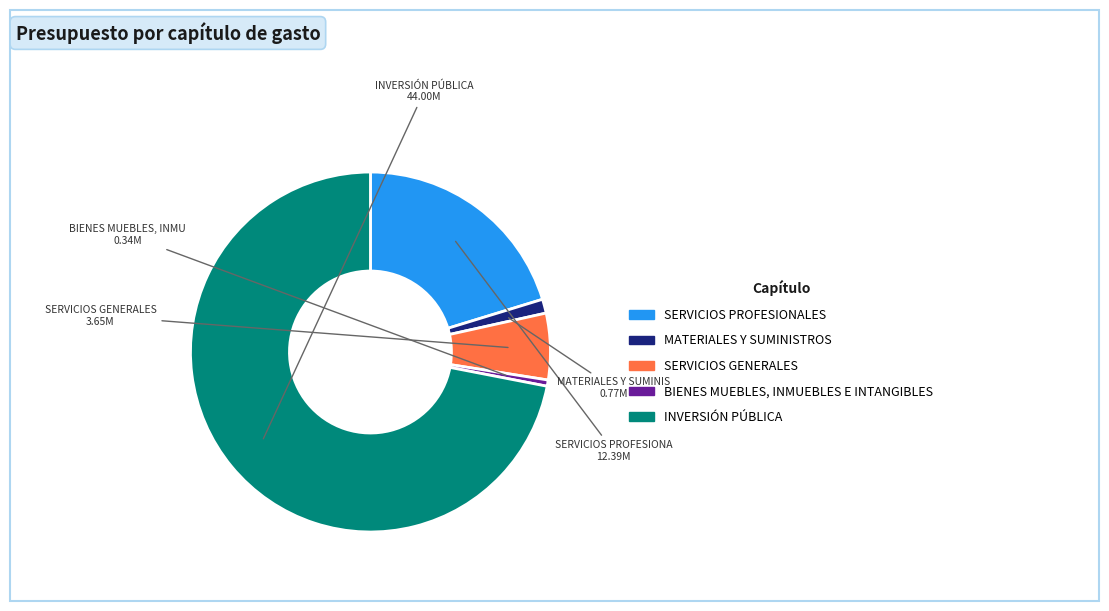

Does MATERIALES Y SUMINISTROS represent more than half of the total?

No